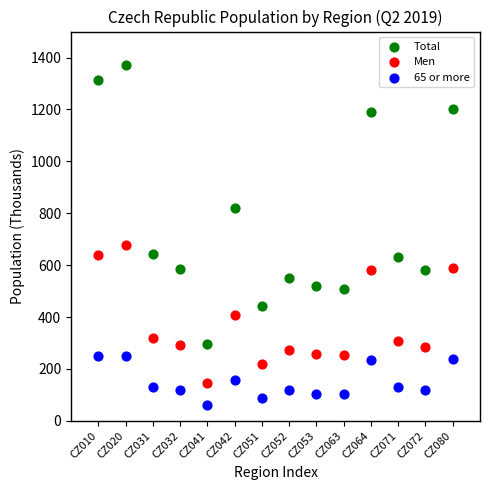

Which series reaches the minimum Y coordinate?

65 or more